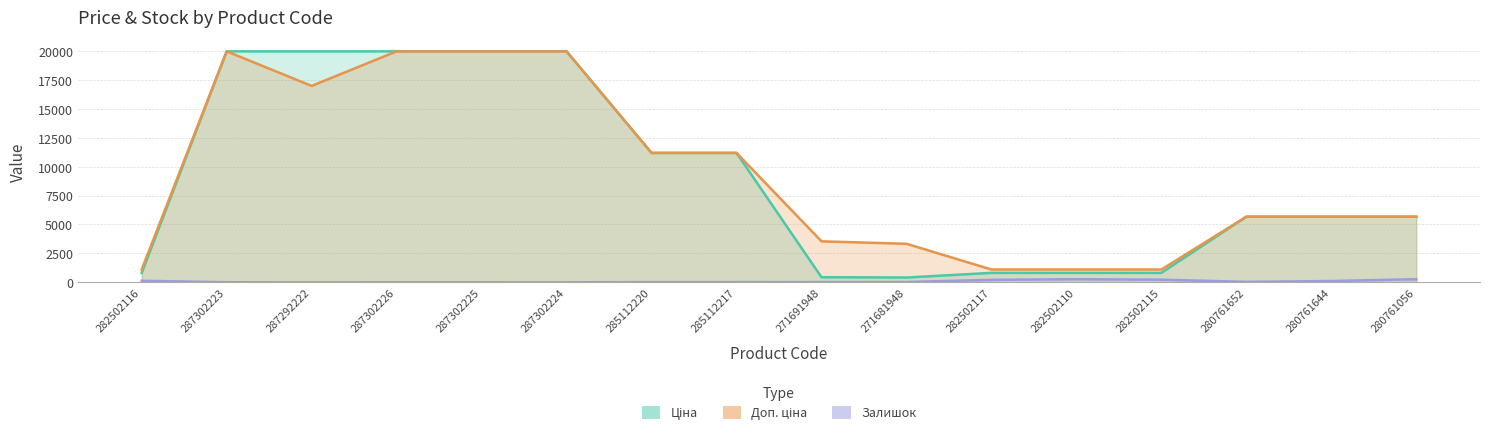

What is the difference between the maximum and minimum values in the Ціна series?

19547.6